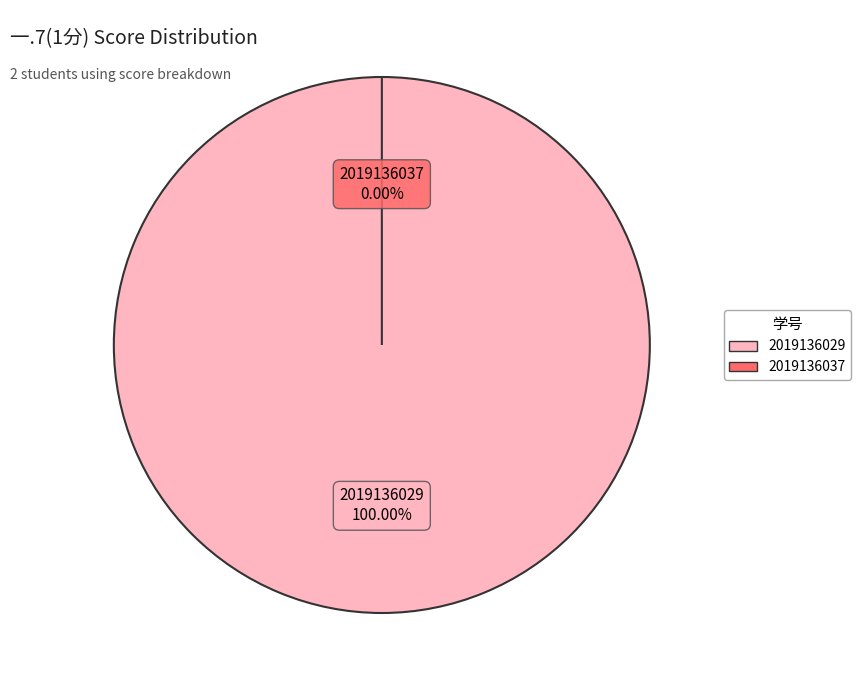

Is there a majority slice in this chart?

Yes